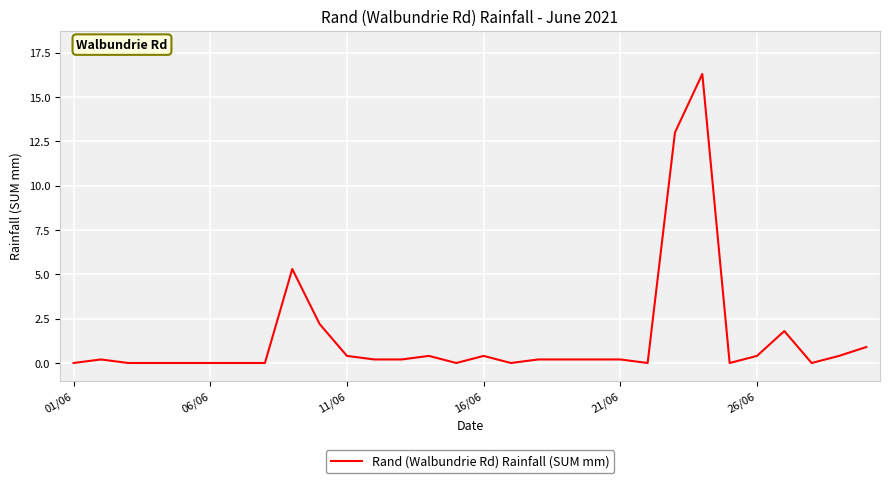

What is the difference between the maximum and minimum values?

16.3